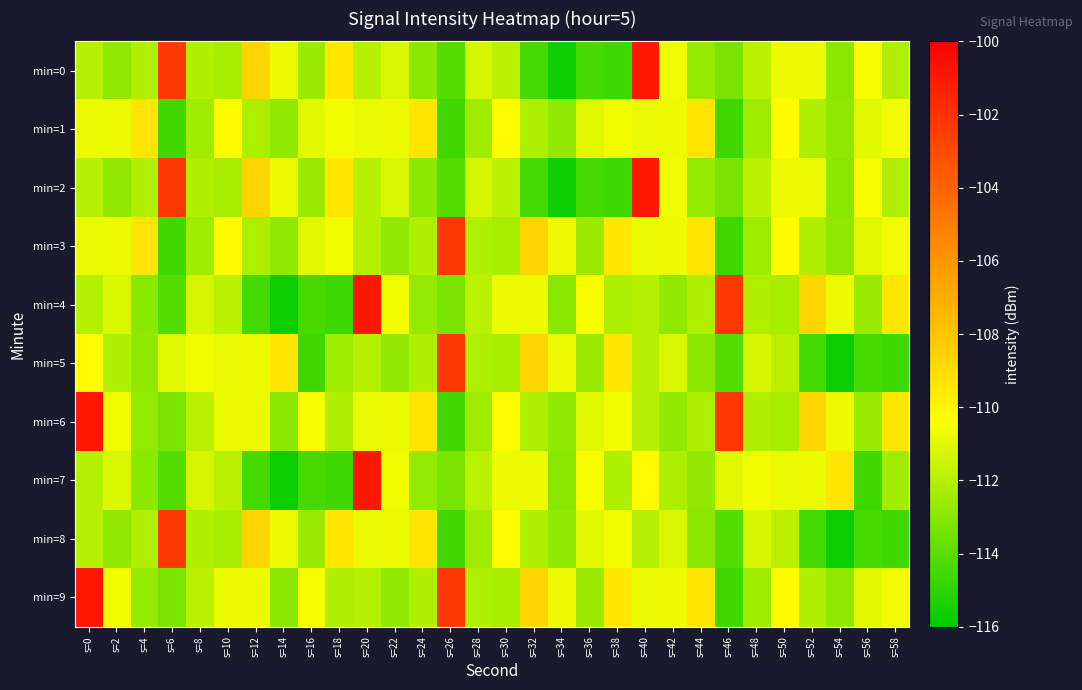

What is the spread (max minus min) of values at s=30?

2.0